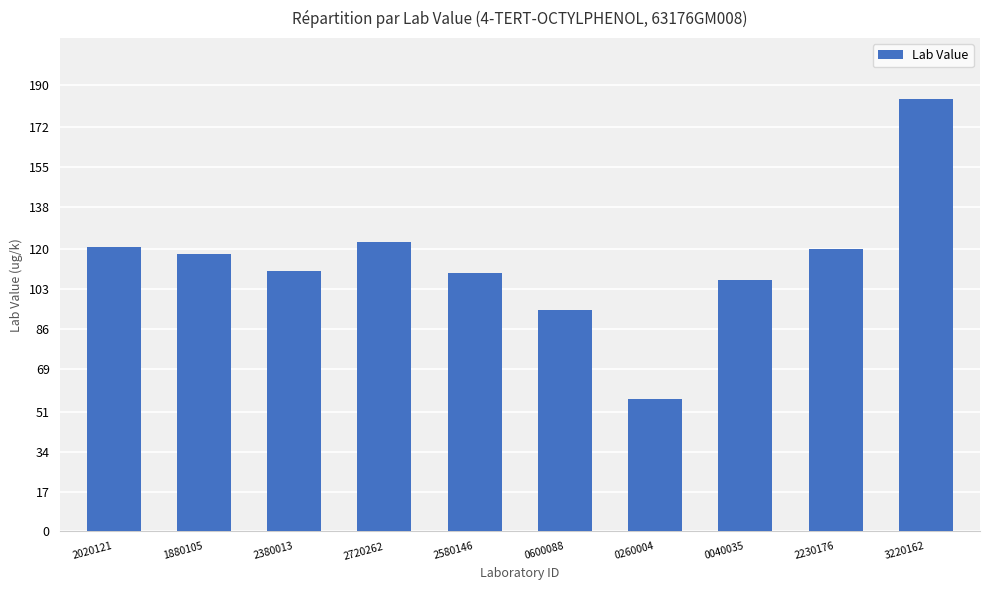

Reading left to right, transcribe all the data shown in this chart.

2020121=121.0	1880105=118.0	2380013=111.0	2720262=123.0	2580146=110.0	0600088=94.2	0260004=56.5	0040035=107.0	2230176=120.0	3220162=184.0